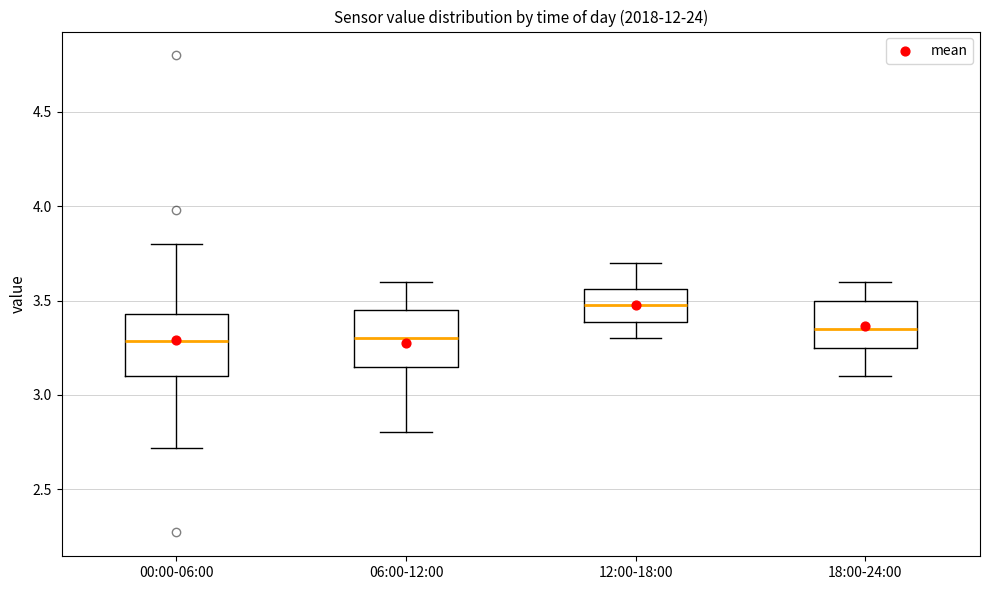

Reading left to right, transcribe this box plot: for each box, give where its median line is, the range the box spans, and where its two whiskers end, as read against the y-axis. The values are not printed on the chart, so give them approximately, as read against the axis.

00:00-06:00: median 3.30, box 3.10 to 3.45, whiskers 2.70 to 3.80
06:00-12:00: median 3.30, box 3.15 to 3.45, whiskers 2.80 to 3.60
12:00-18:00: median 3.50, box 3.40 to 3.55, whiskers 3.30 to 3.70
18:00-24:00: median 3.35, box 3.25 to 3.50, whiskers 3.10 to 3.60